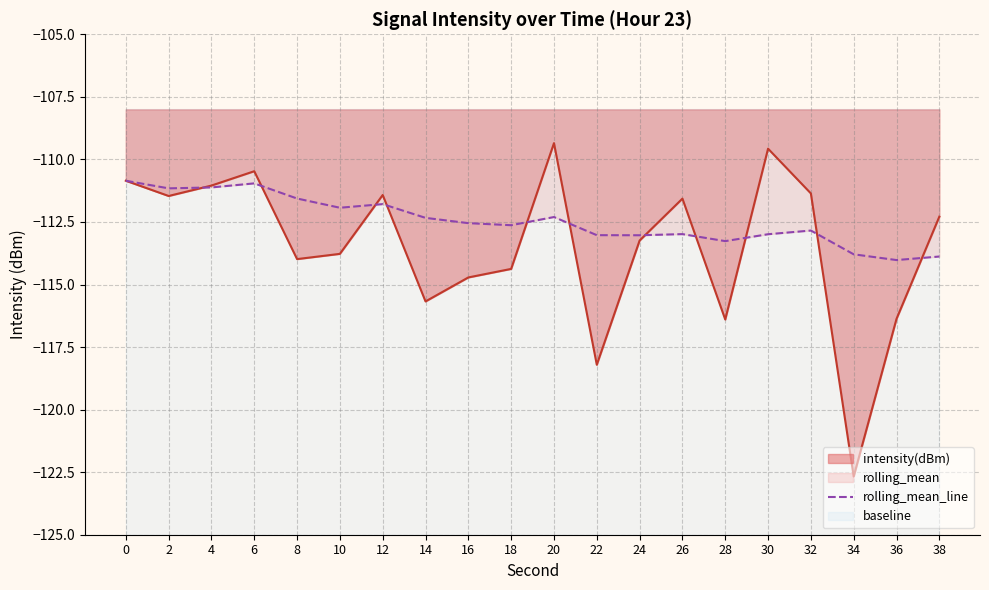

At which category does the data reach its first local valley?

2